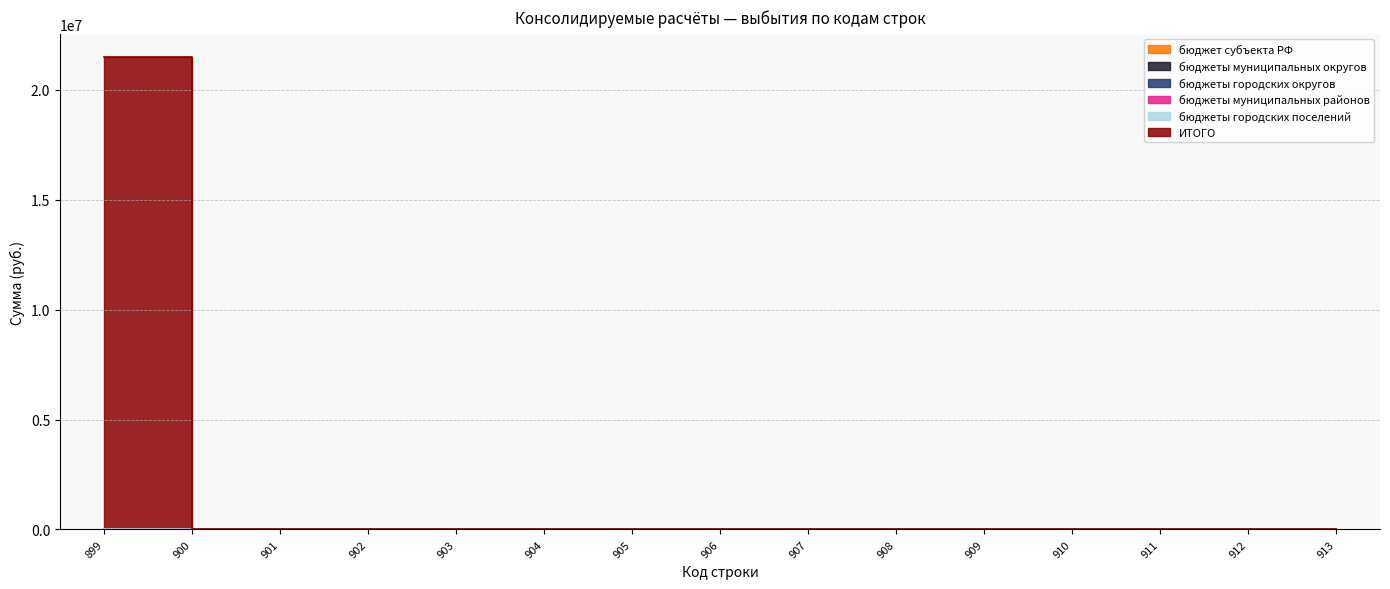

Does the chart have visible grid lines?

Yes